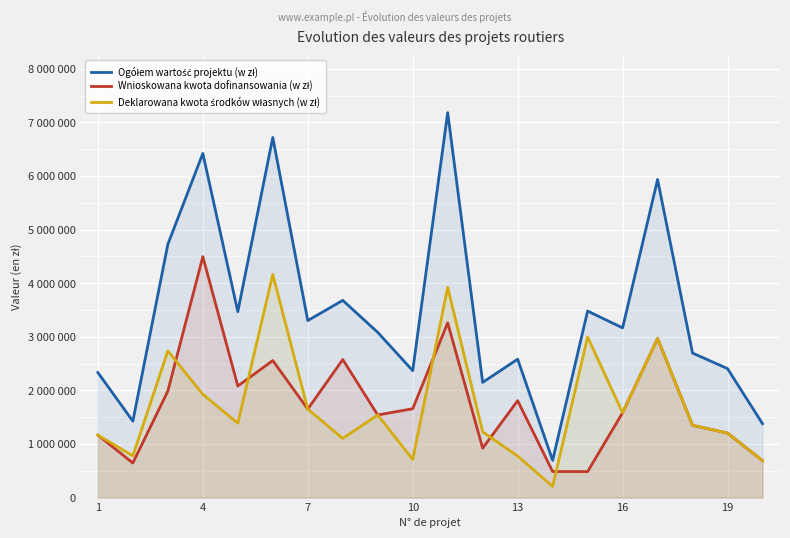

Does the chart display data point markers on the line(s)?

No